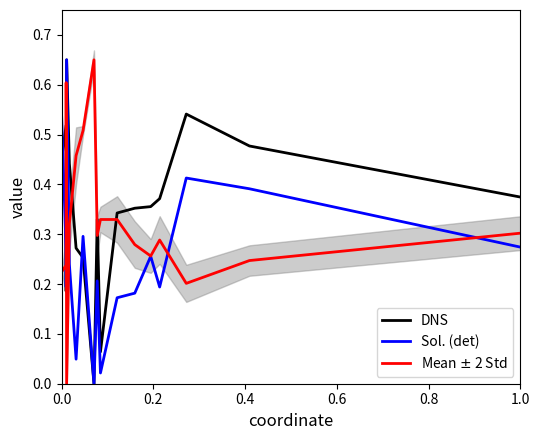

What is the difference between the maximum and minimum values in the Sol. (det) series?

0.7